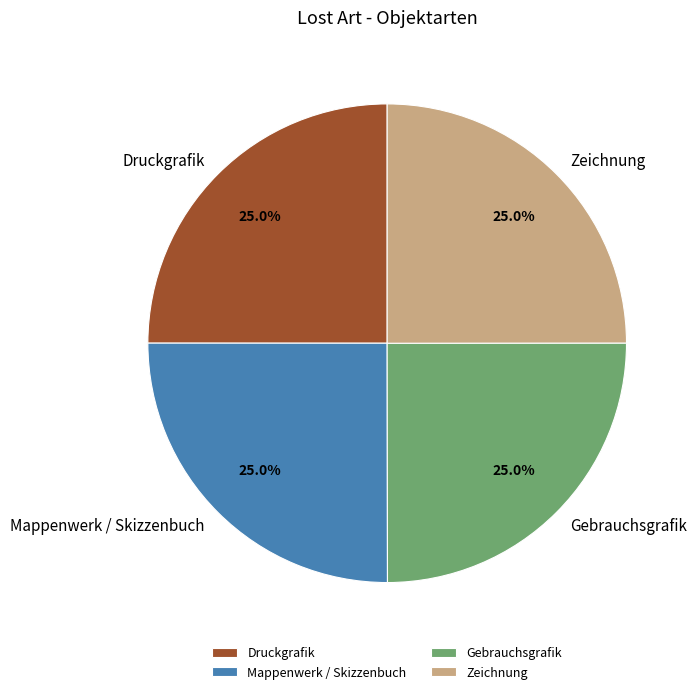

Count the number of slices in the pie.

4